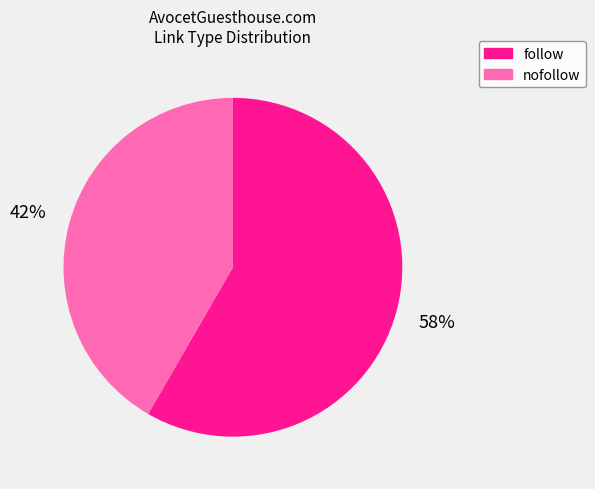

Rank the categories by value from highest to lowest.

follow, nofollow